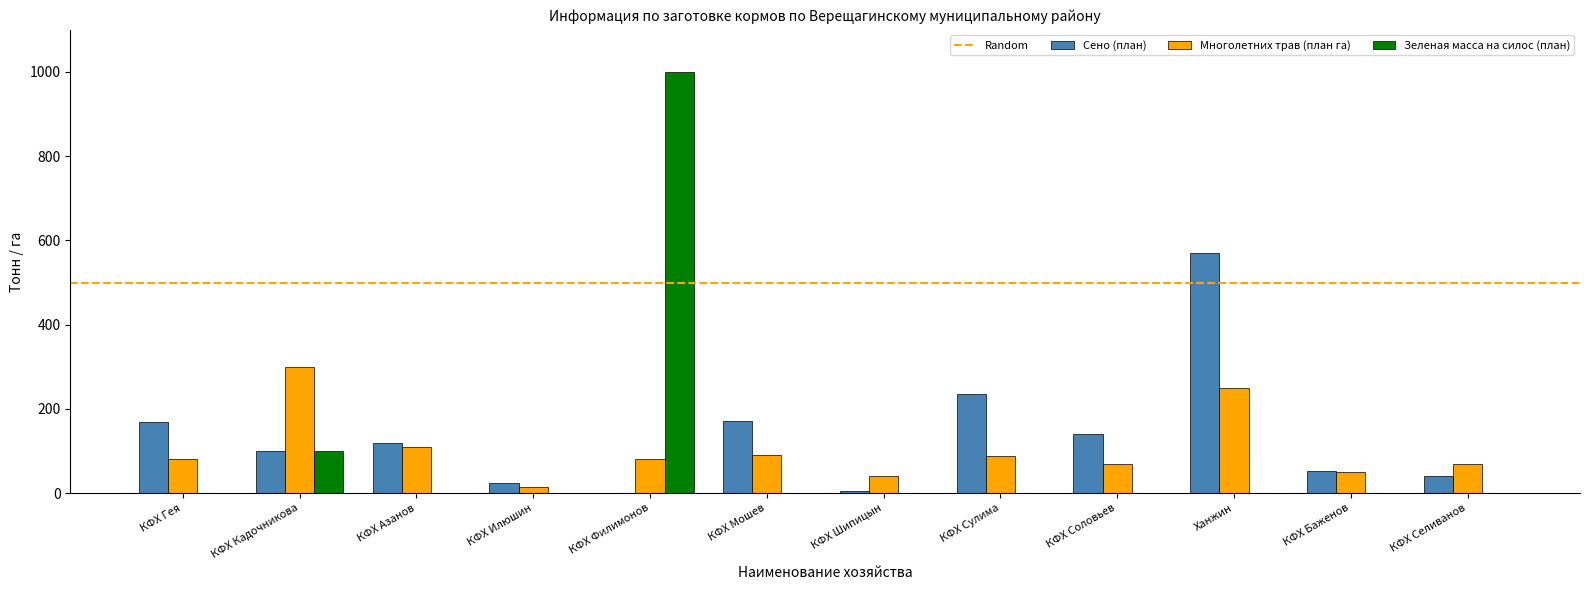

At which label does Многолетних трав (план га) reach its peak?

КФХ Кадочникова